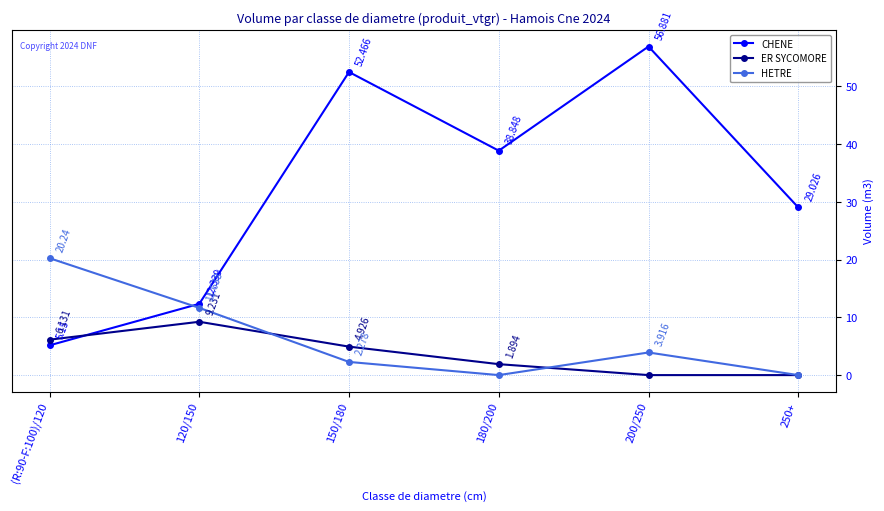

Between 120/150 and 150/180, which series saw the biggest shift?

CHENE